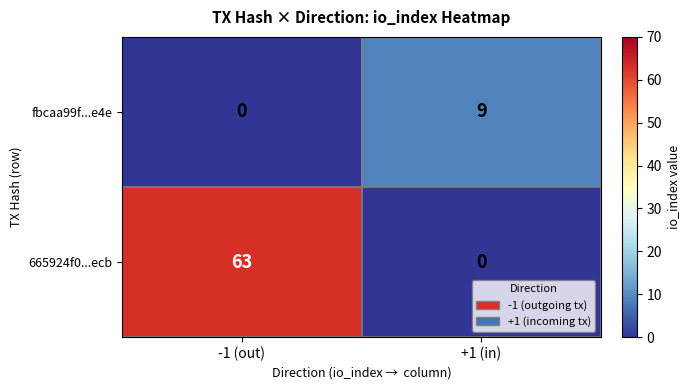

At how many categories does at least one series exceed 25?

1